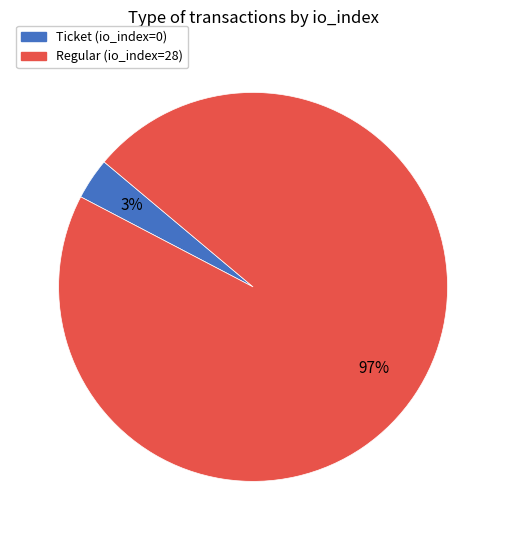

To the nearest percent, what is the average slice percentage?

50%